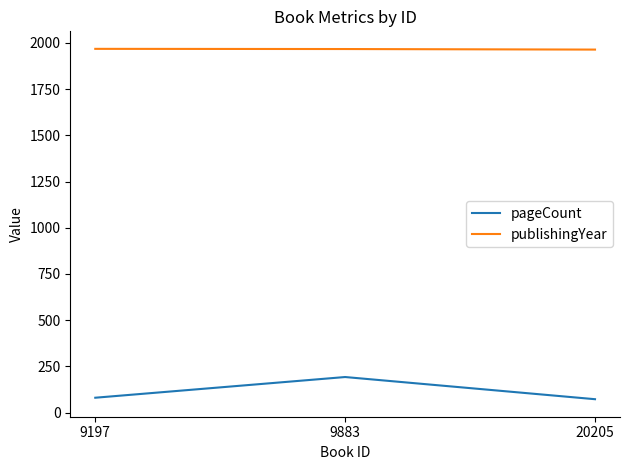

What are all the series names shown in the legend?

pageCount, publishingYear